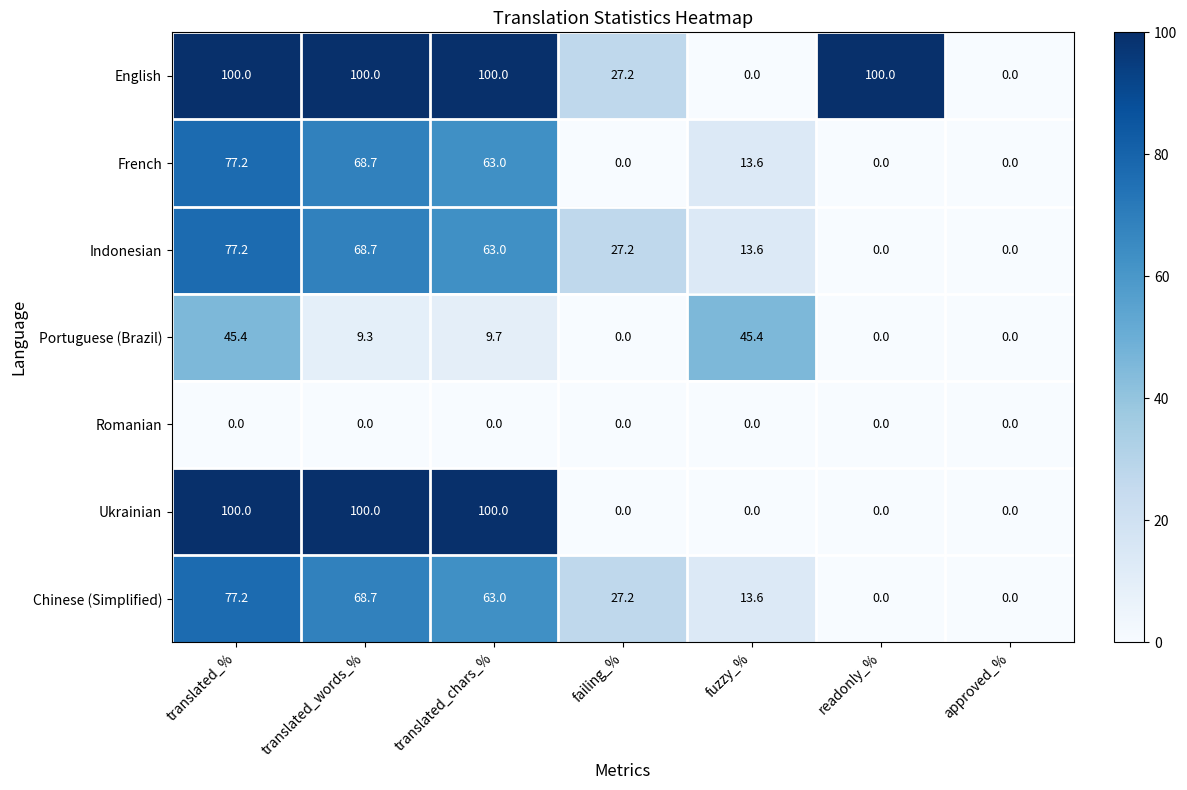

At which category is the sum across all series the highest?

translated_%